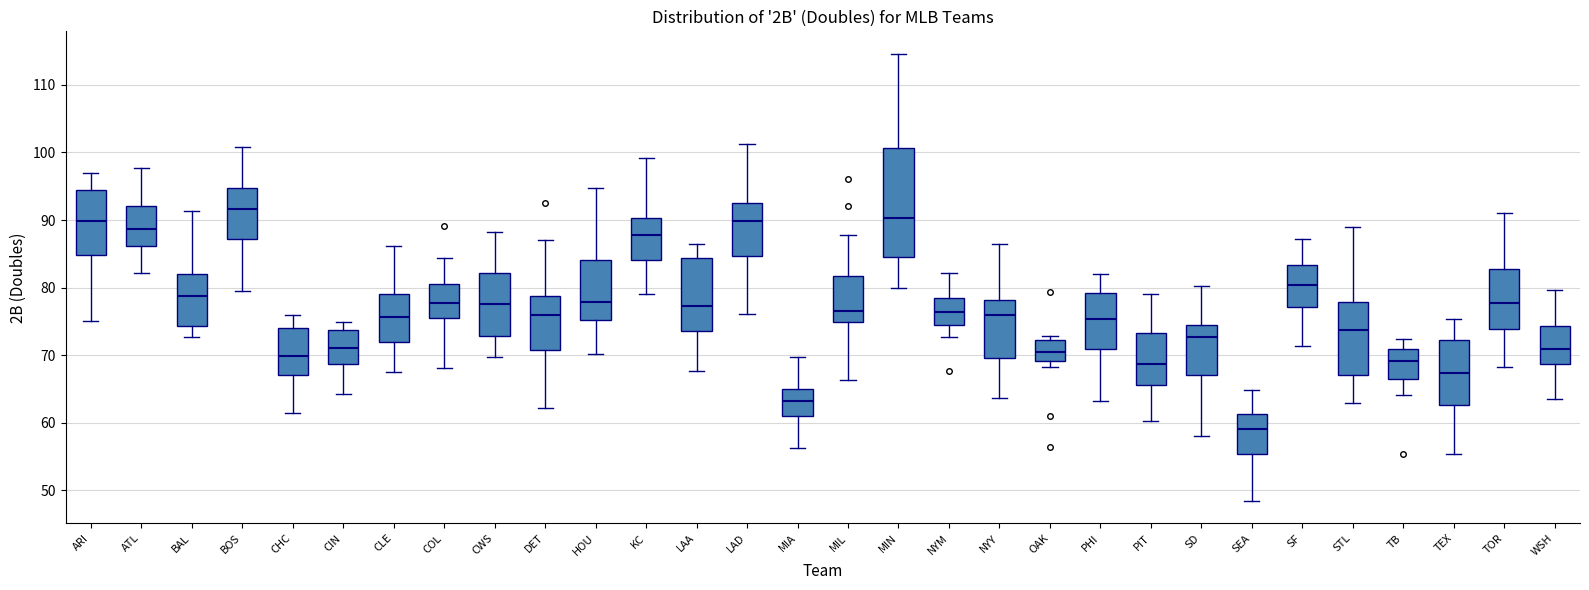

Which box is the tallest, from its lower edge to its upper edge?

MIN